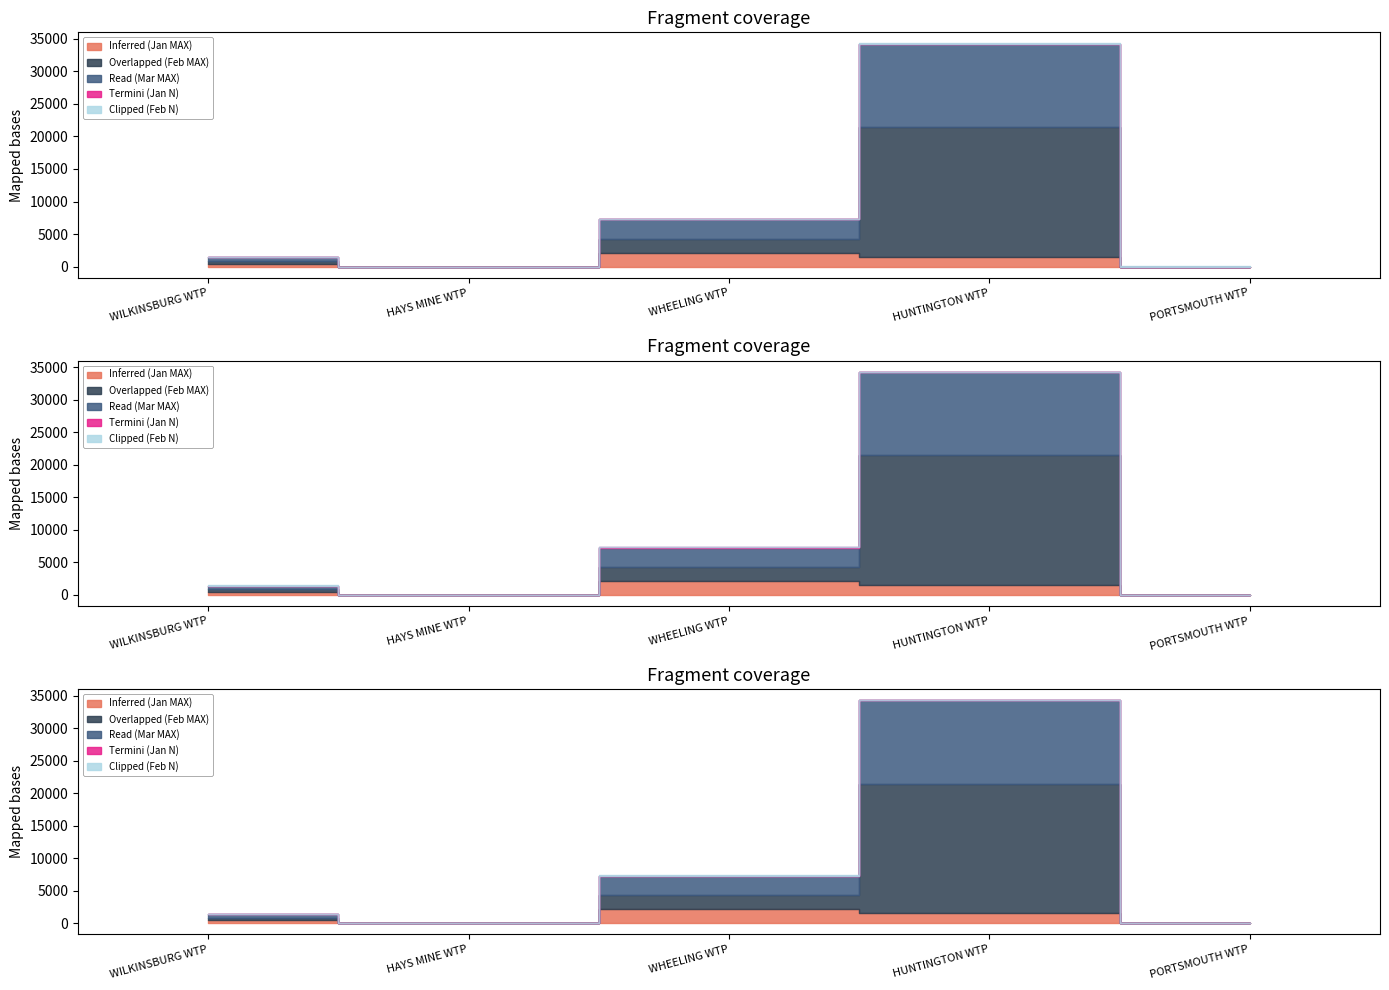

At which label is Overlapped (Feb MAX) closest to 9975?

WHEELING WTP